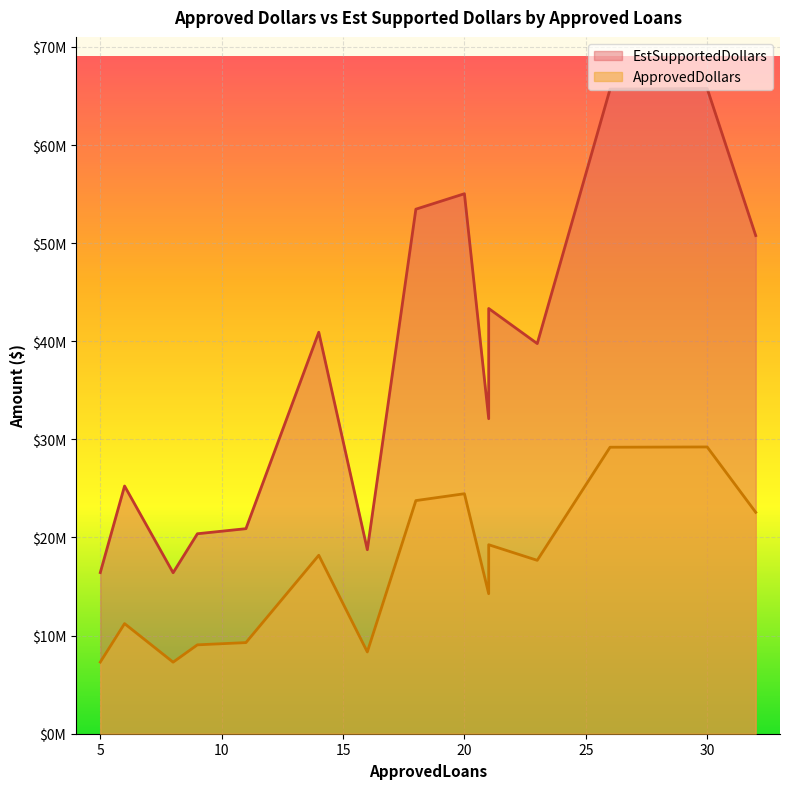

Which category has the highest value in the EstSupportedDollars series?

30